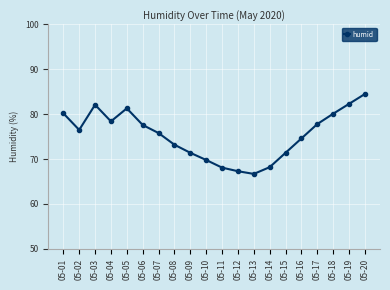

At which category does the data reach its first local valley?

05-02